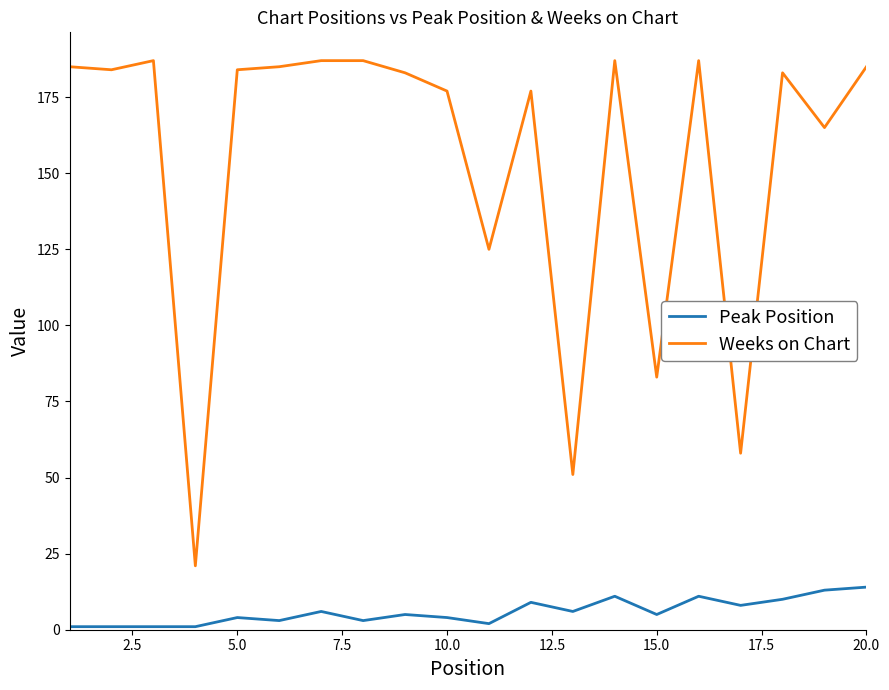

Rank the series by their maximum value, from highest to lowest.

Weeks on Chart, Peak Position